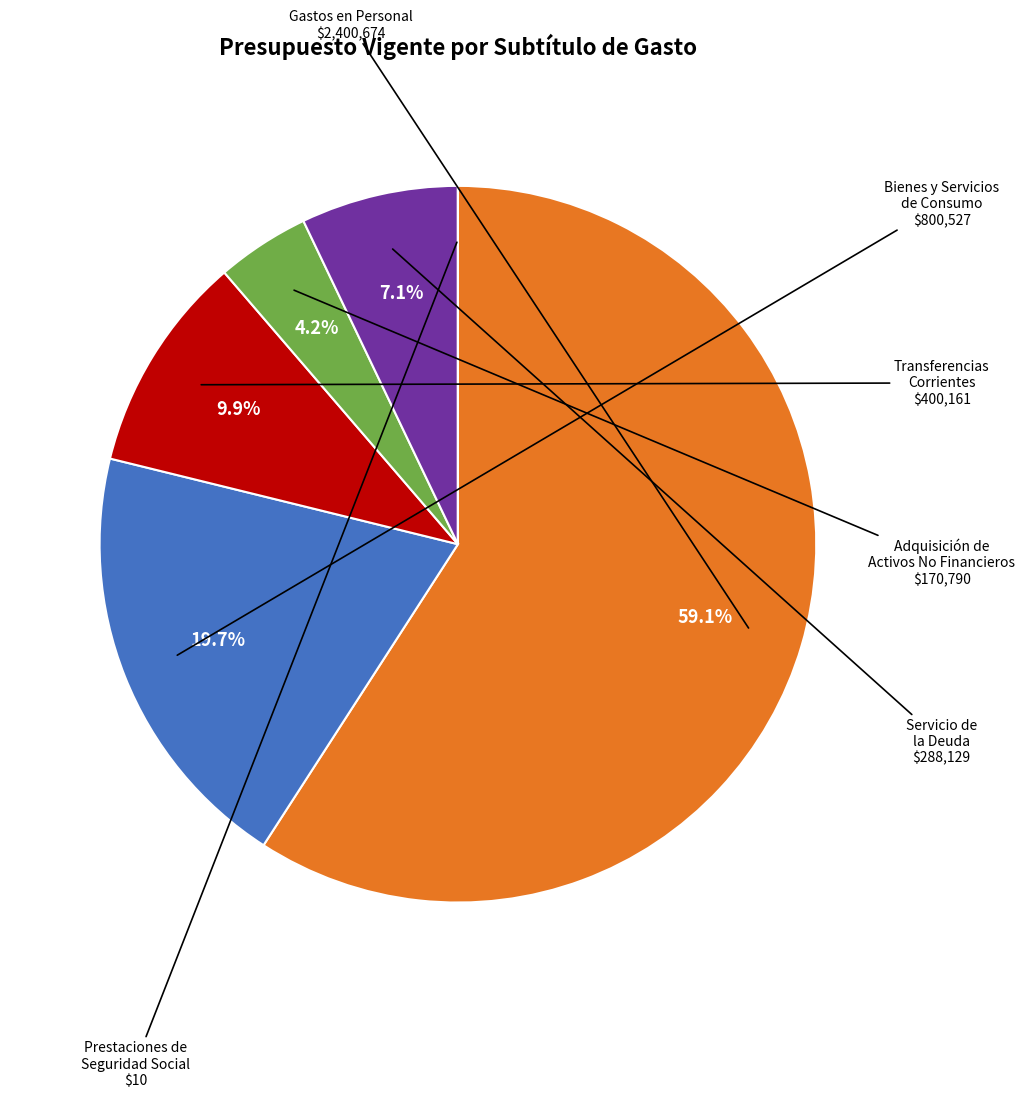

What percentage is NOT represented by Gastos en Personal?

40.9%